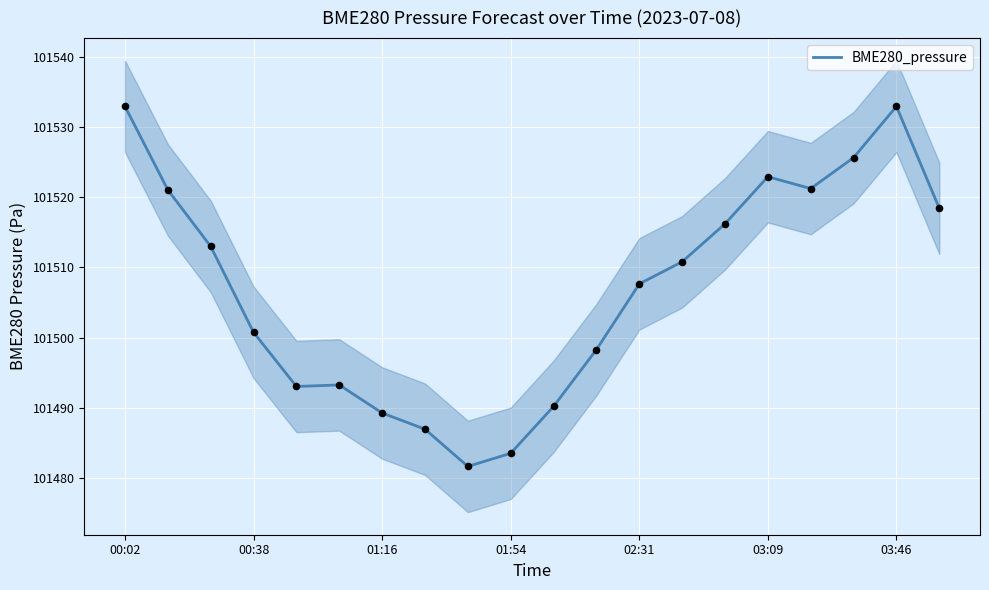

At which label does BME280_pressure first exceed 101510?

00:02